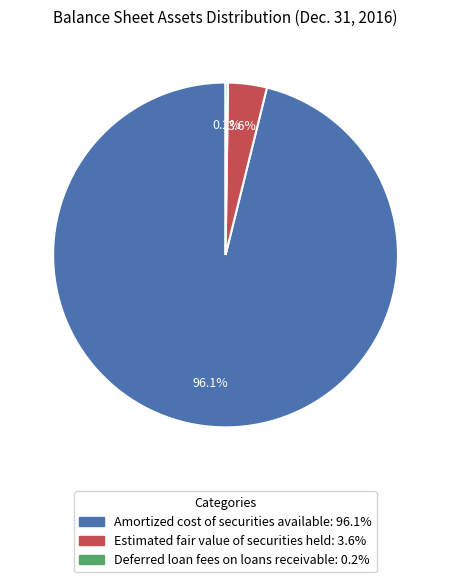

True or false: Amortized cost of securities available accounts for 96% of the total.

True